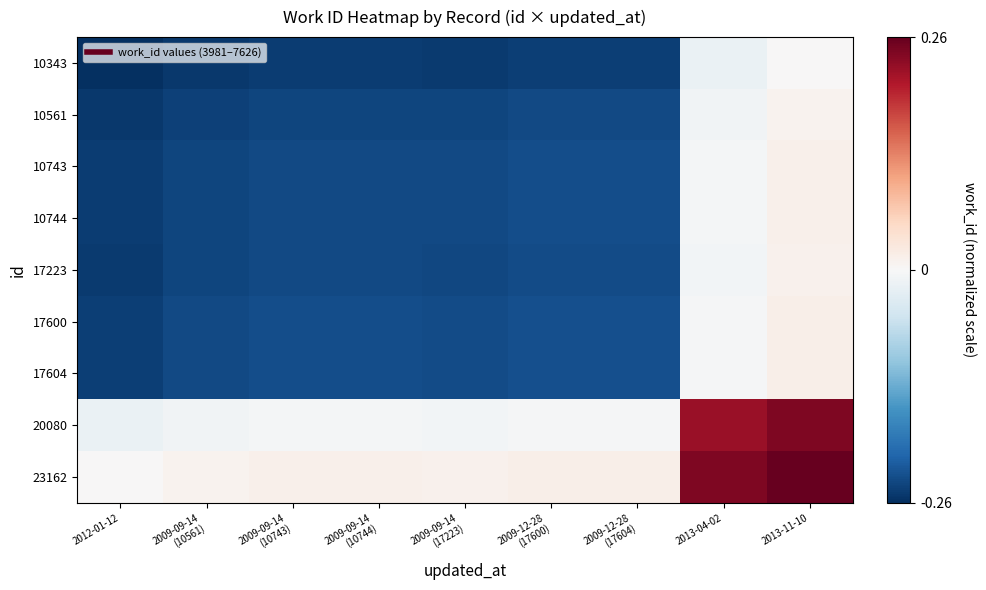

Reading right to left, transcribe all the data shown in this chart.

10343: 2013-11-10=0.0	2013-04-02=-0.0	2009-12-28
(17604)=-0.2	2009-12-28
(17600)=-0.2	2009-09-14
(17223)=-0.2	2009-09-14
(10744)=-0.2	2009-09-14
(10743)=-0.2	2009-09-14
(10561)=-0.3	2012-01-12=-0.3
10561: 2013-11-10=0.0	2013-04-02=-0.0	2009-12-28
(17604)=-0.2	2009-12-28
(17600)=-0.2	2009-09-14
(17223)=-0.2	2009-09-14
(10744)=-0.2	2009-09-14
(10743)=-0.2	2009-09-14
(10561)=-0.2	2012-01-12=-0.3
10743: 2013-11-10=0.0	2013-04-02=-0.0	2009-12-28
(17604)=-0.2	2009-12-28
(17600)=-0.2	2009-09-14
(17223)=-0.2	2009-09-14
(10744)=-0.2	2009-09-14
(10743)=-0.2	2009-09-14
(10561)=-0.2	2012-01-12=-0.2
10744: 2013-11-10=0.0	2013-04-02=-0.0	2009-12-28
(17604)=-0.2	2009-12-28
(17600)=-0.2	2009-09-14
(17223)=-0.2	2009-09-14
(10744)=-0.2	2009-09-14
(10743)=-0.2	2009-09-14
(10561)=-0.2	2012-01-12=-0.2
17223: 2013-11-10=0.0	2013-04-02=-0.0	2009-12-28
(17604)=-0.2	2009-12-28
(17600)=-0.2	2009-09-14
(17223)=-0.2	2009-09-14
(10744)=-0.2	2009-09-14
(10743)=-0.2	2009-09-14
(10561)=-0.2	2012-01-12=-0.2
17600: 2013-11-10=0.0	2013-04-02=-0.0	2009-12-28
(17604)=-0.2	2009-12-28
(17600)=-0.2	2009-09-14
(17223)=-0.2	2009-09-14
(10744)=-0.2	2009-09-14
(10743)=-0.2	2009-09-14
(10561)=-0.2	2012-01-12=-0.2
17604: 2013-11-10=0.0	2013-04-02=-0.0	2009-12-28
(17604)=-0.2	2009-12-28
(17600)=-0.2	2009-09-14
(17223)=-0.2	2009-09-14
(10744)=-0.2	2009-09-14
(10743)=-0.2	2009-09-14
(10561)=-0.2	2012-01-12=-0.2
20080: 2013-11-10=0.2	2013-04-02=0.2	2009-12-28
(17604)=-0.0	2009-12-28
(17600)=-0.0	2009-09-14
(17223)=-0.0	2009-09-14
(10744)=-0.0	2009-09-14
(10743)=-0.0	2009-09-14
(10561)=-0.0	2012-01-12=-0.0
23162: 2013-11-10=0.3	2013-04-02=0.2	2009-12-28
(17604)=0.0	2009-12-28
(17600)=0.0	2009-09-14
(17223)=0.0	2009-09-14
(10744)=0.0	2009-09-14
(10743)=0.0	2009-09-14
(10561)=0.0	2012-01-12=0.0